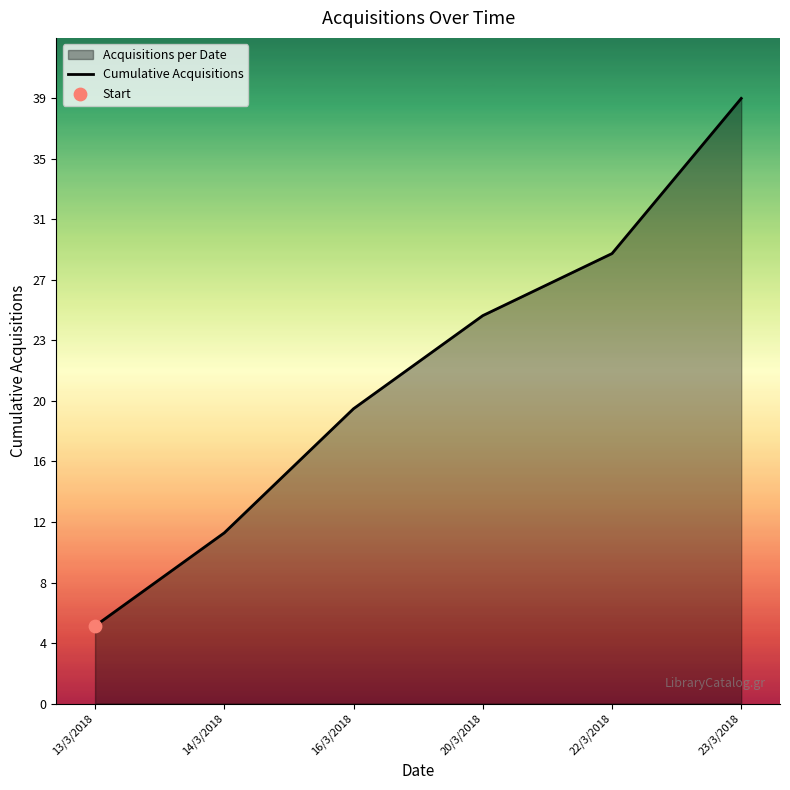

Between 22/3/2018 and 23/3/2018, which is larger?

23/3/2018